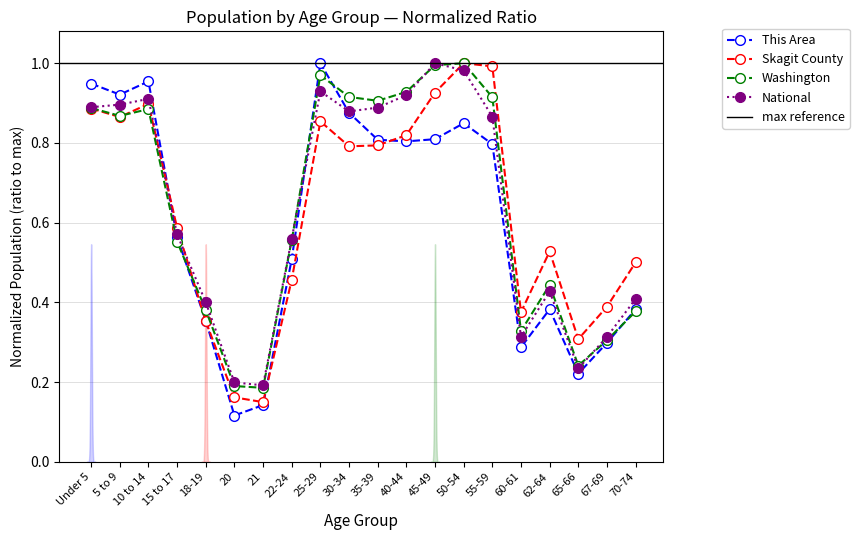

At which category is the sum across all series the highest?

50-54